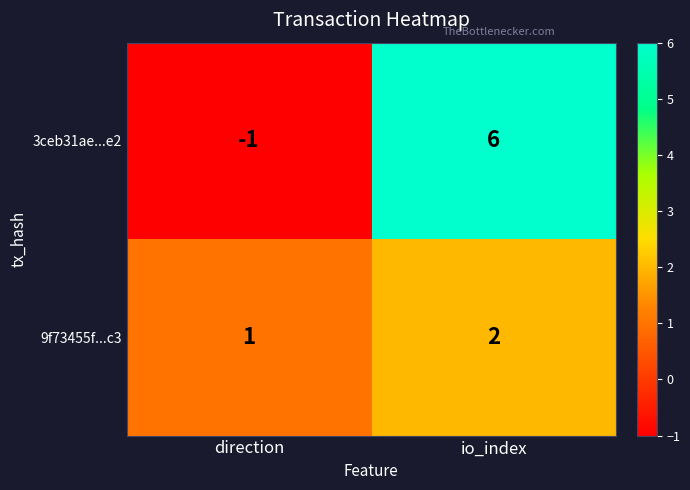

True or false: 3ceb31ae...e2 has a value of 9 at io_index.

False